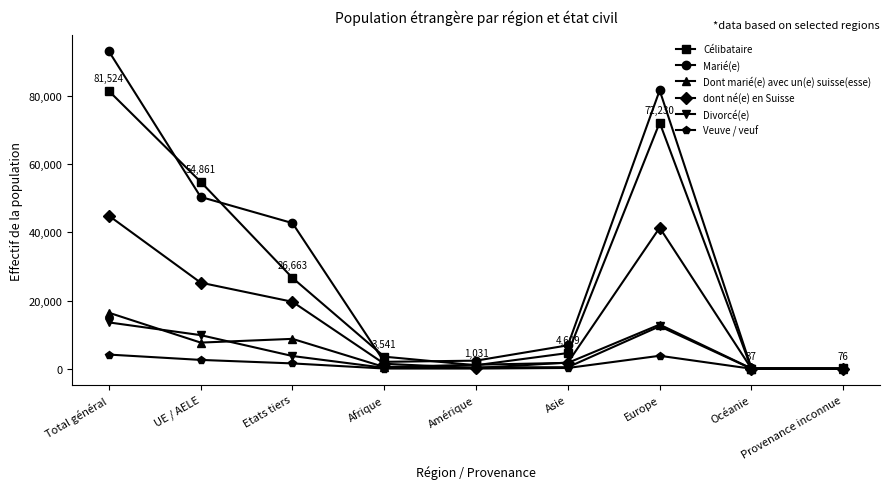

In Marié(e), how many points are lower than both neighbors (excluding endpoints)?

1